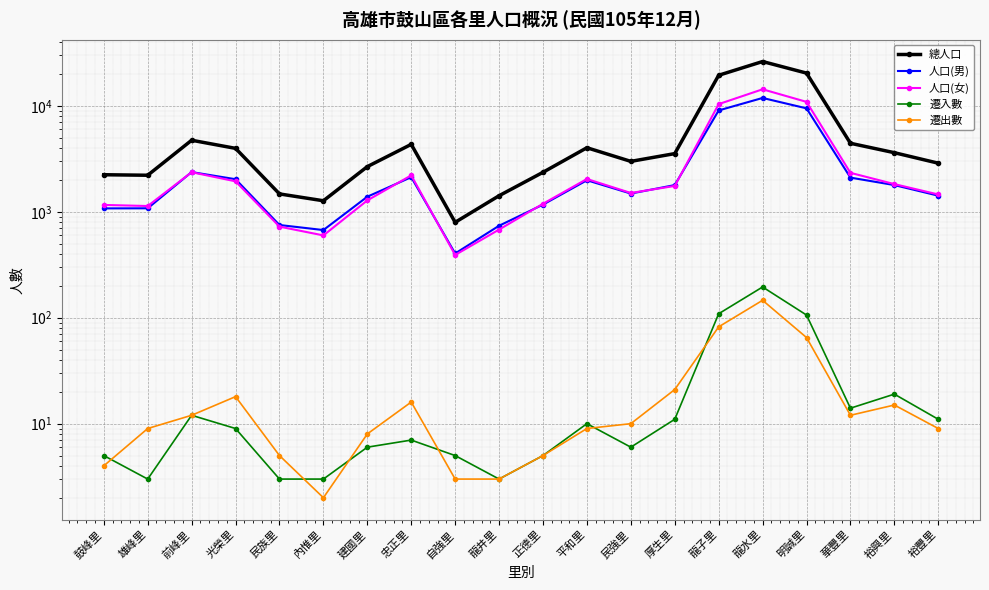

What is the minimum value for 遷出數?

2